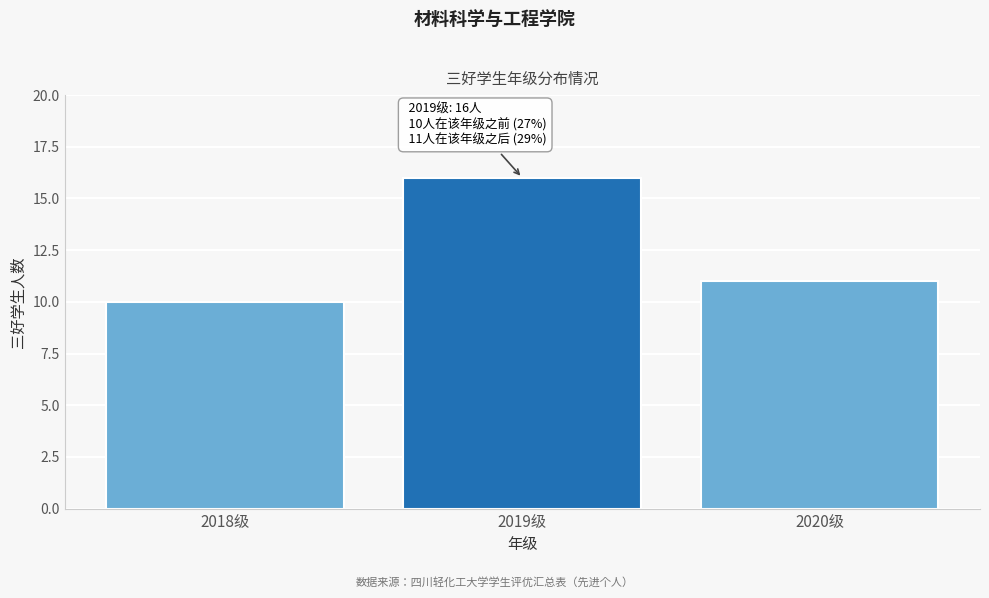

Reading right to left, what are all the values shown in this chart?

2020级=11	2019级=16	2018级=10